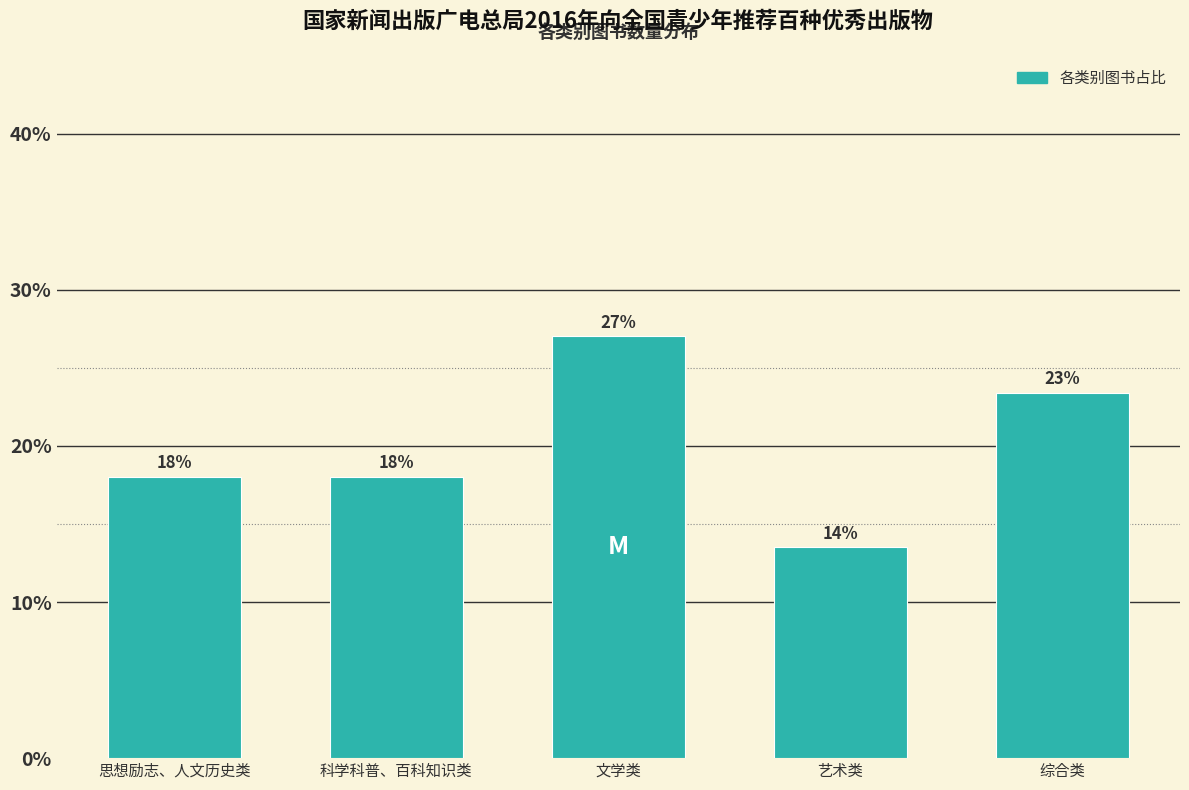

What is the sum of all values?

100.0